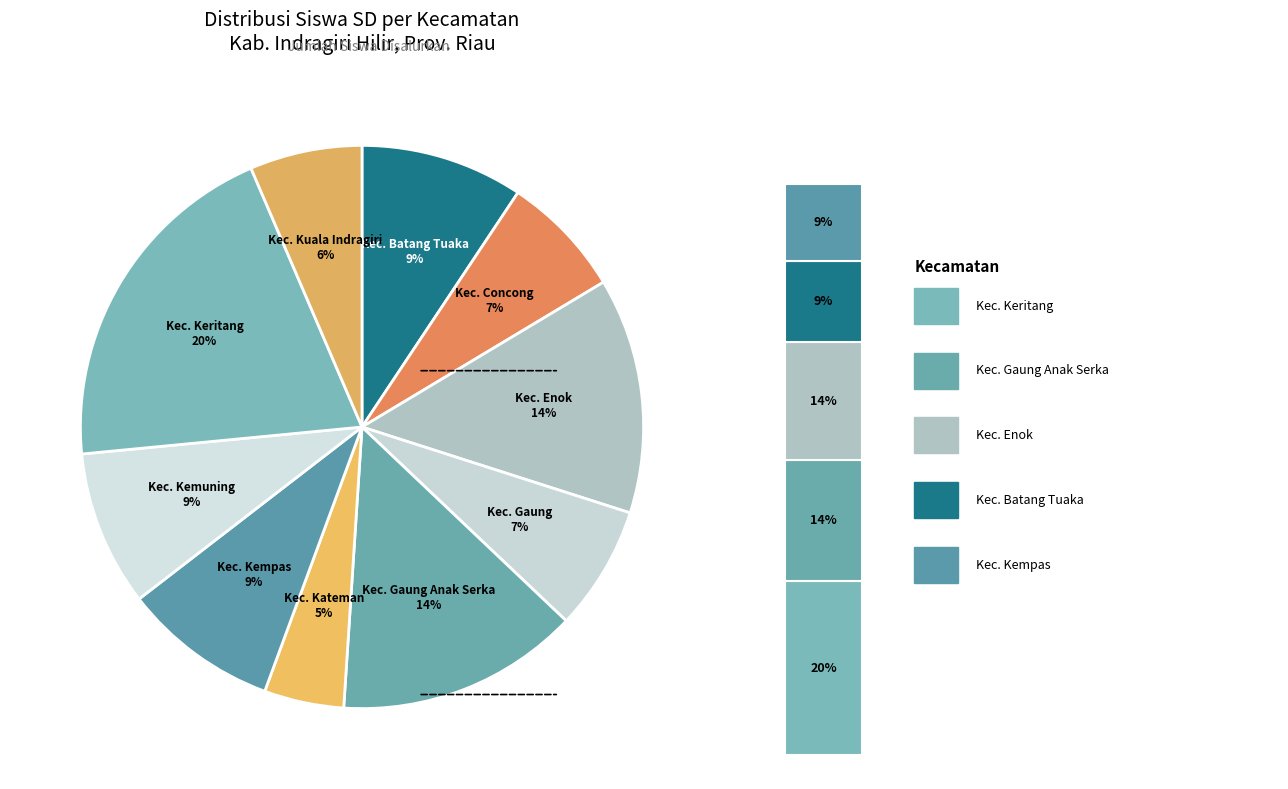

How many slices are in this pie chart?

10